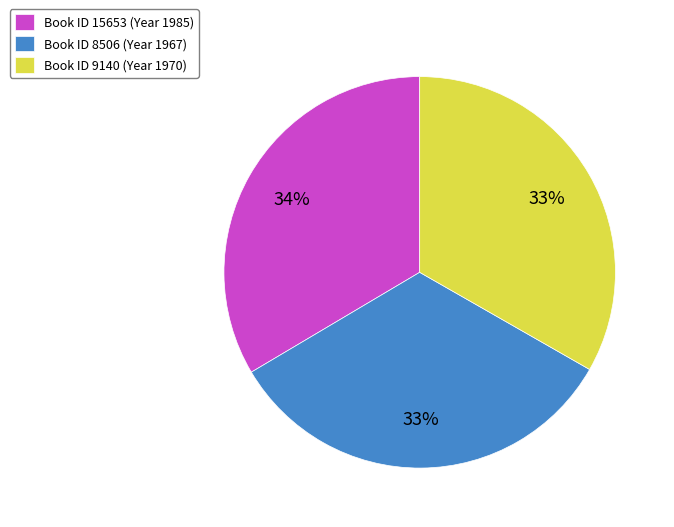

Count the number of slices in the pie.

3